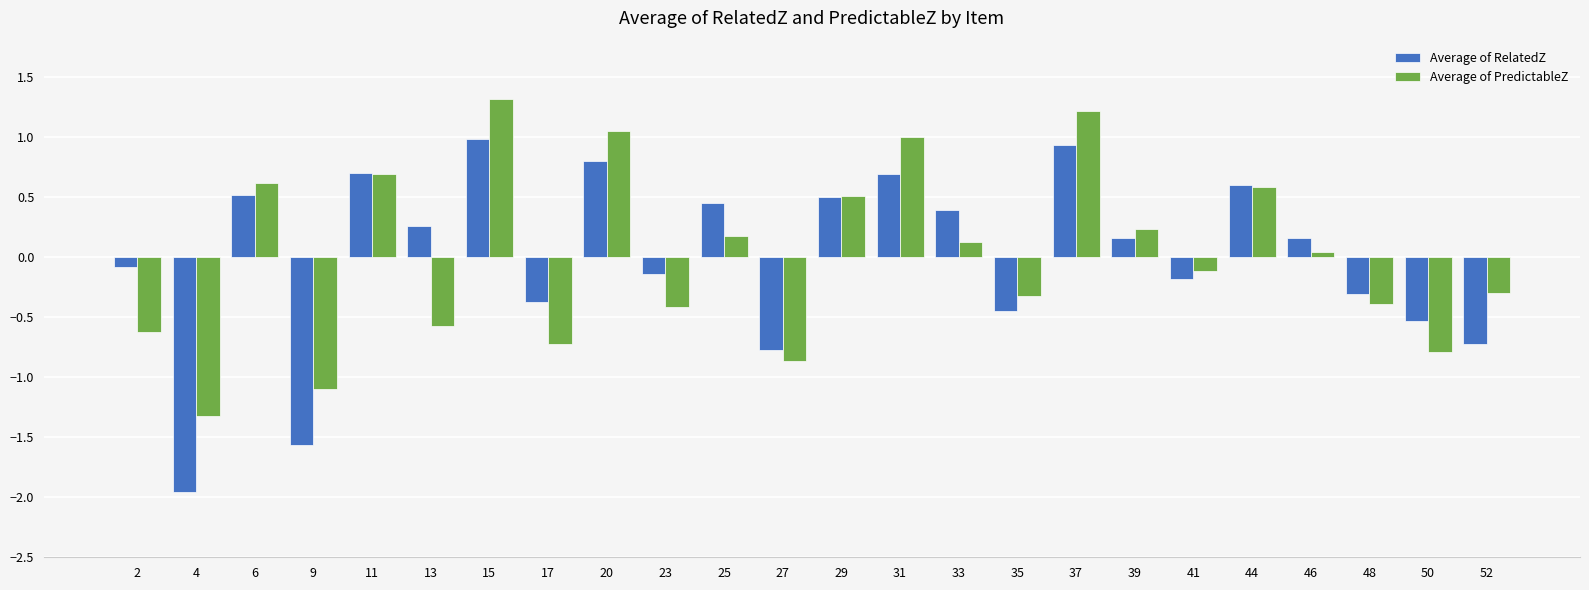

Which series has the largest range (max minus min)?

Average of RelatedZ